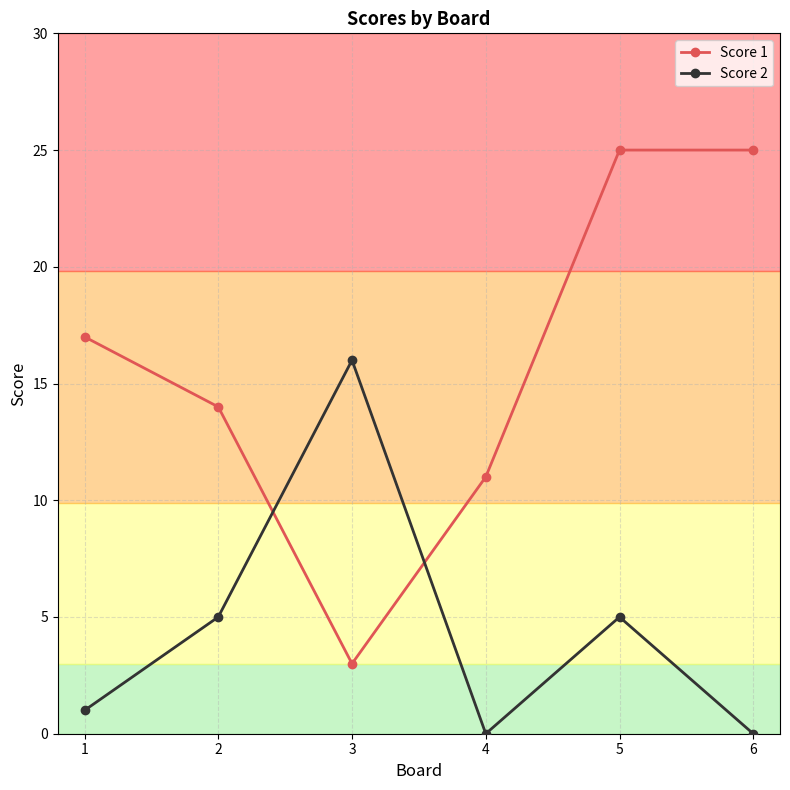

What is the sum of all Score 2 values?

27